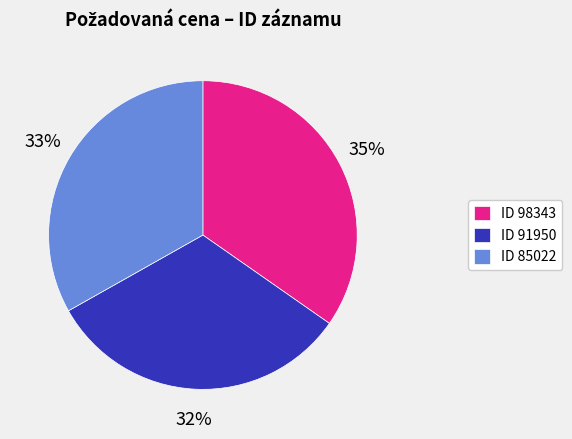

Is there any slice that represents more than half of the pie?

No